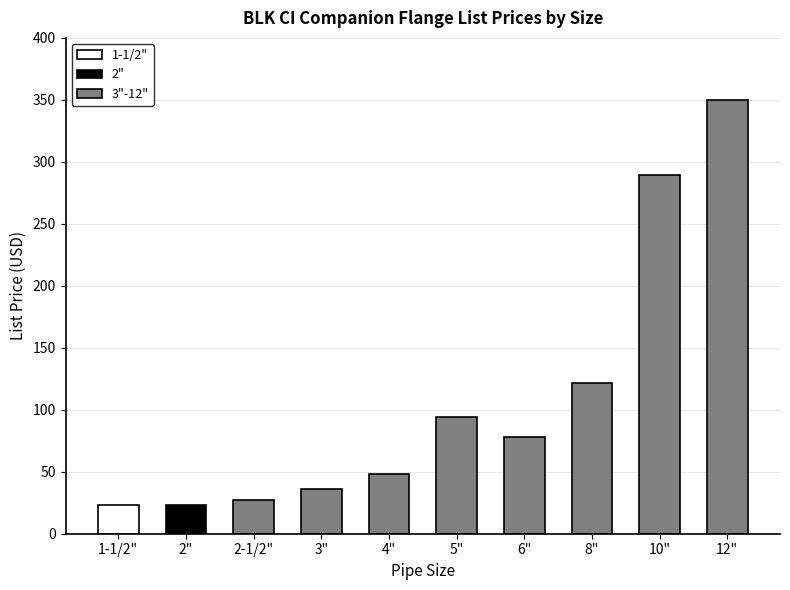

How many values exceed 77?

5